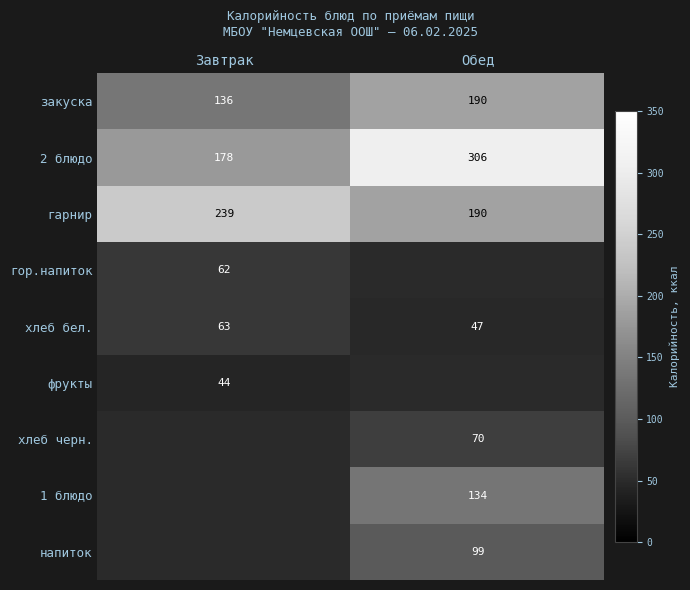

The value of хлеб бел. at Завтрак is 63. True or false?

True